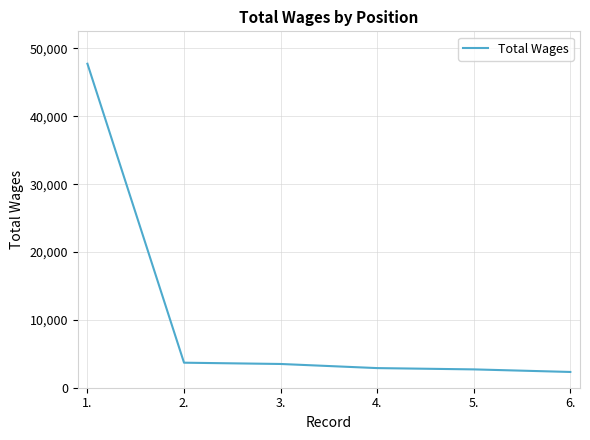

What is the average value?

10475